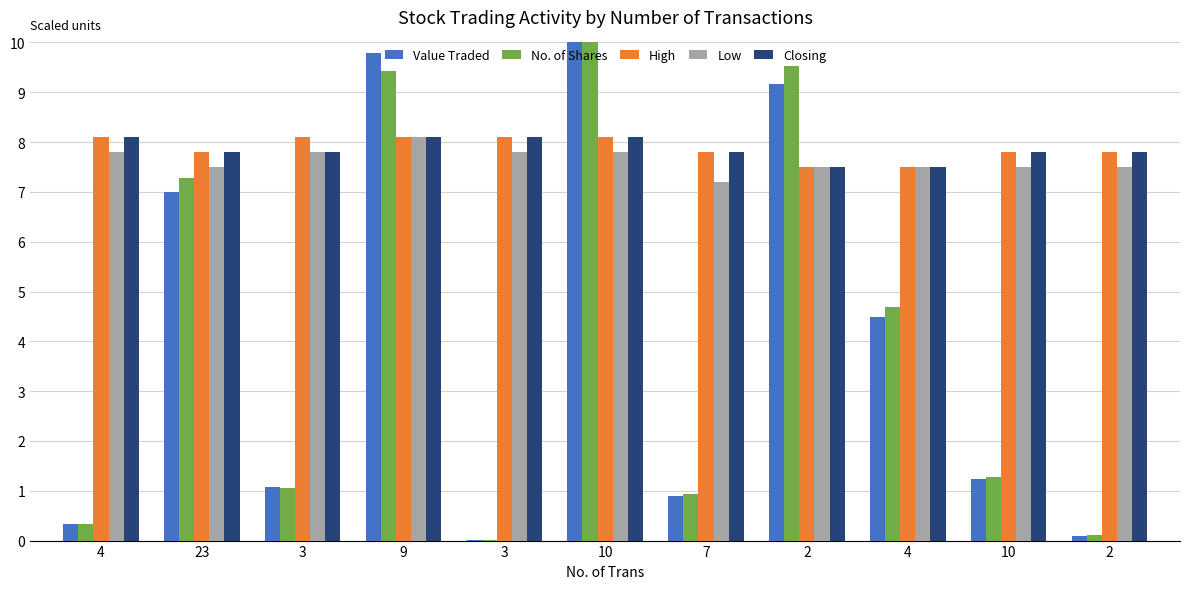

How many series are shown in this chart?

5